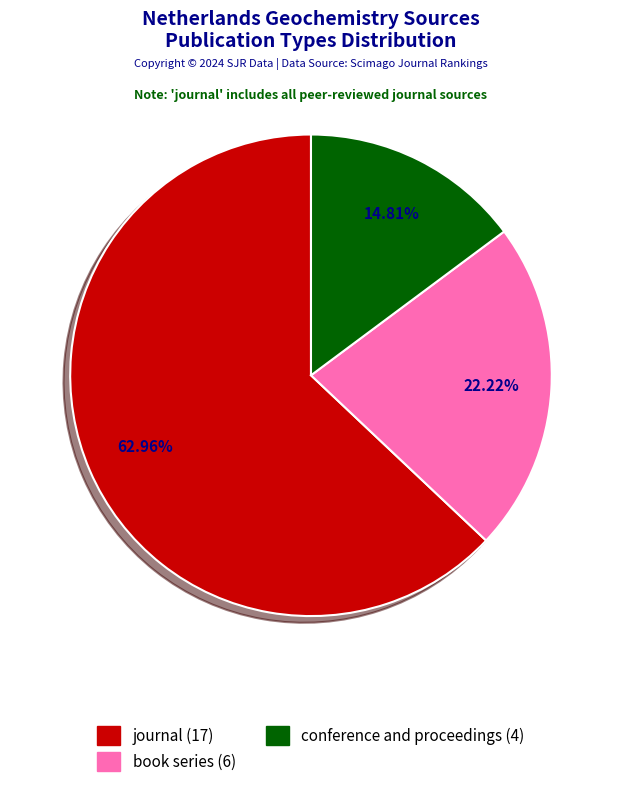

Is there any slice that represents more than half of the pie?

Yes